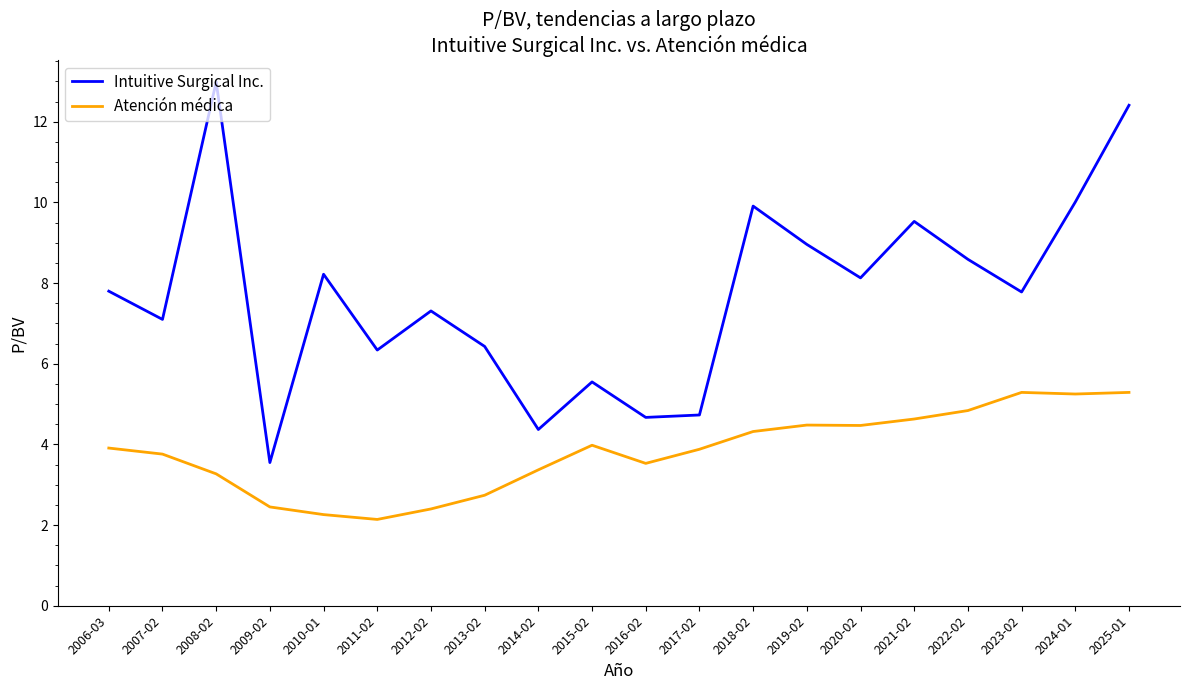

What is the average value of the Atención médica series?

3.8